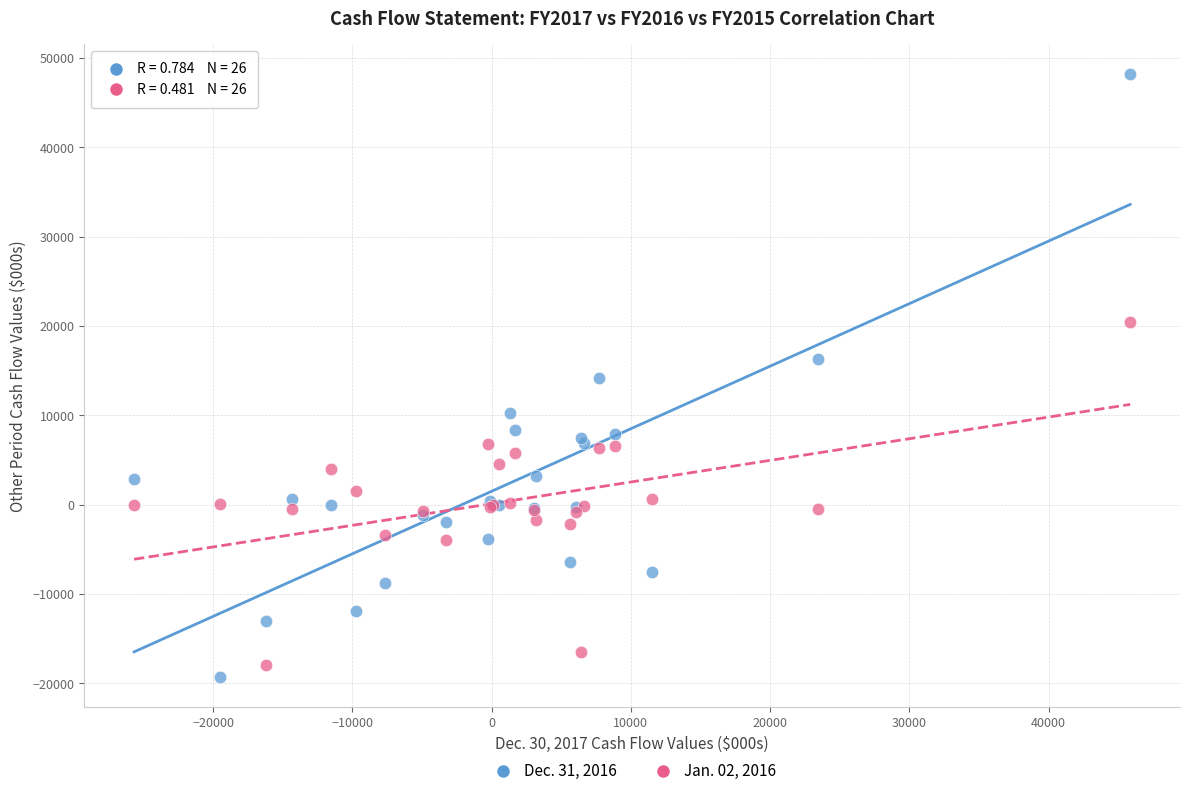

Which series contains the highest Y value?

Dec. 31, 2016